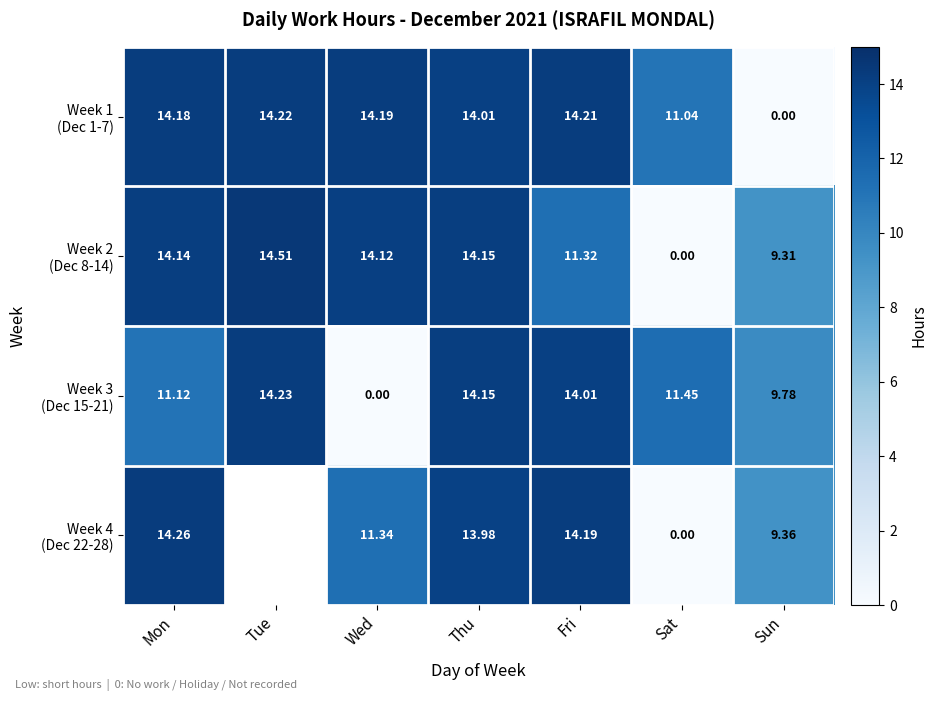

Is it true that Week 1 (Dec 1-7) equals 4.5 at Fri?

False